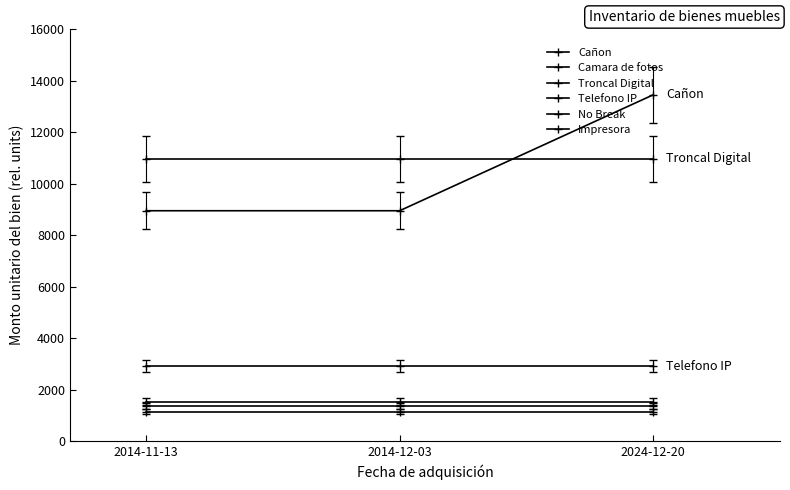

At 2014-12-03, list the series in order from smallest to largest.

No Break, Impresora, Camara de fotos, Telefono IP, Cañon, Troncal Digital